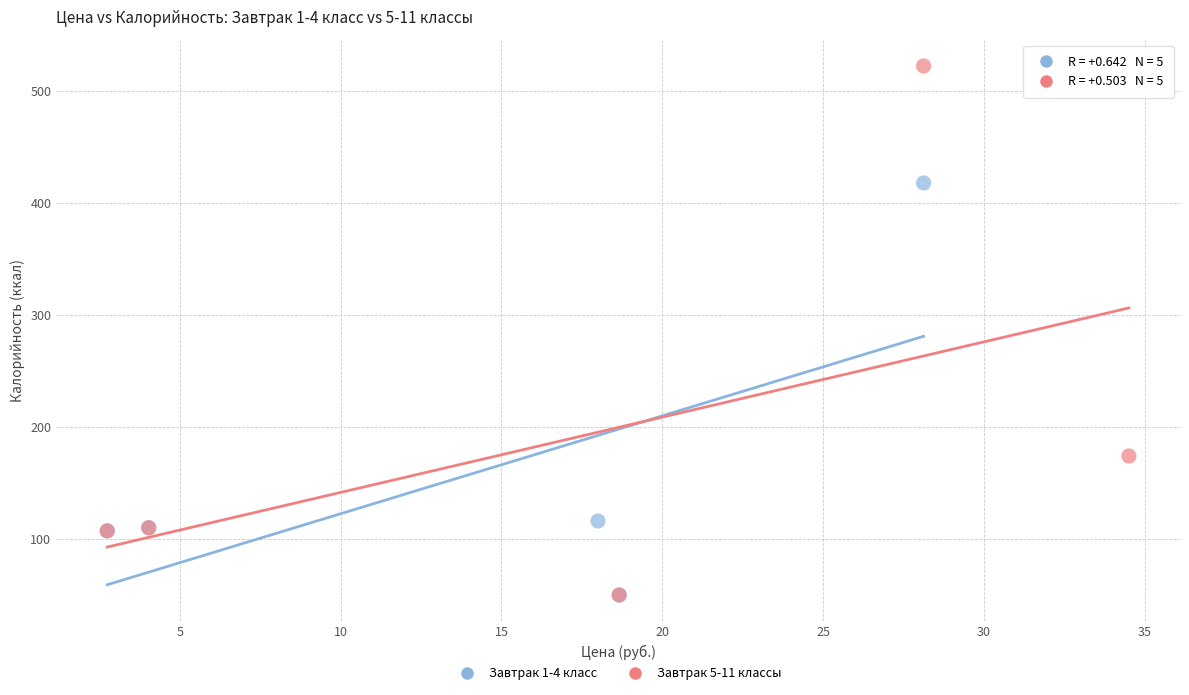

Which series has the largest Y range (max minus min)?

Завтрак 5-11 классы